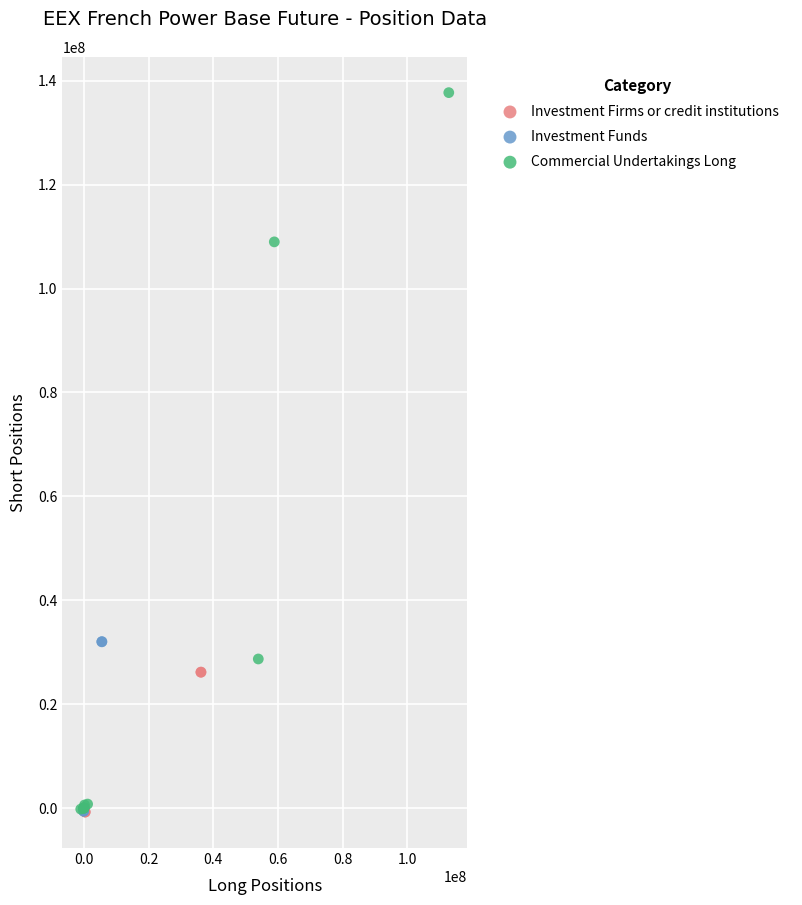

Which series has the widest spread of Y values?

Commercial Undertakings Long